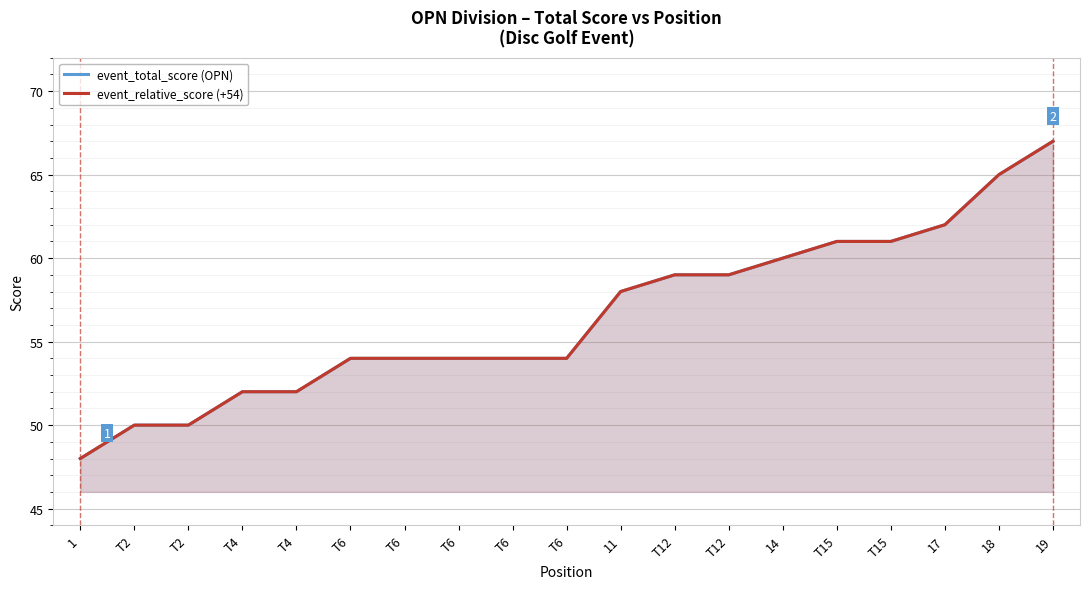

What is the label of the 18th point from the left?

18